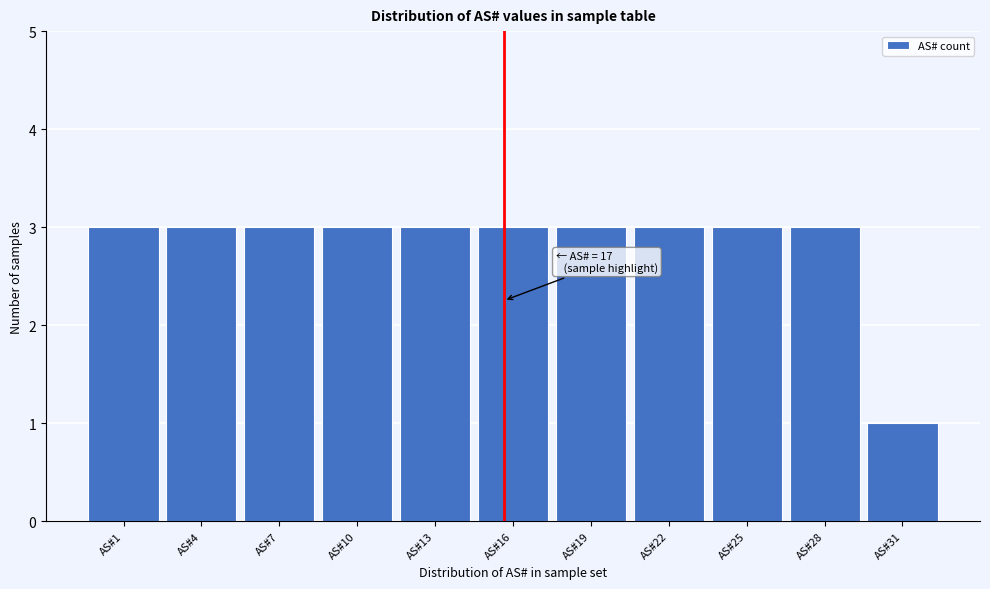

Reading left to right, transcribe all the data shown in this chart.

3	3	3	3	3	3	3	3	3	3	1